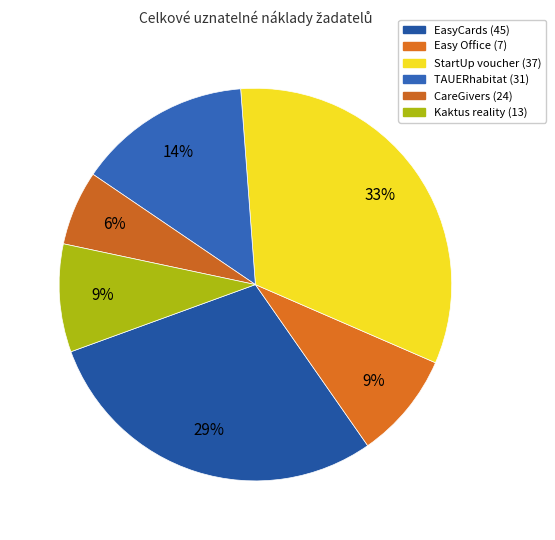

To the nearest percent, what percentage of the pie is StartUp voucher (37)?

33%